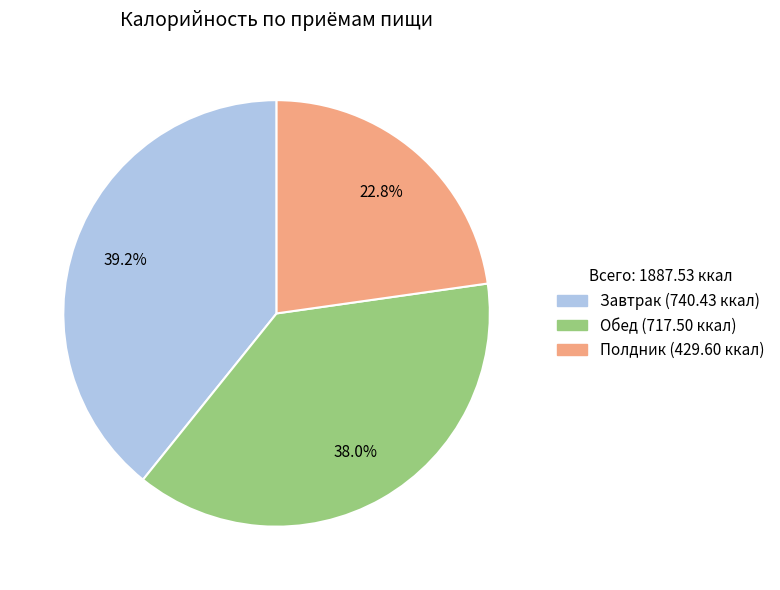

Which has a higher value, Завтрак or Обед?

Завтрак